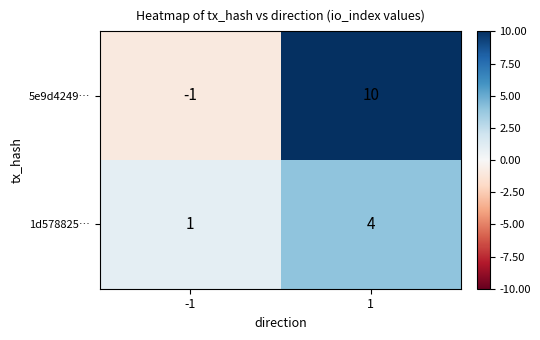

Which series has the largest total across all categories?

5e9d4249…